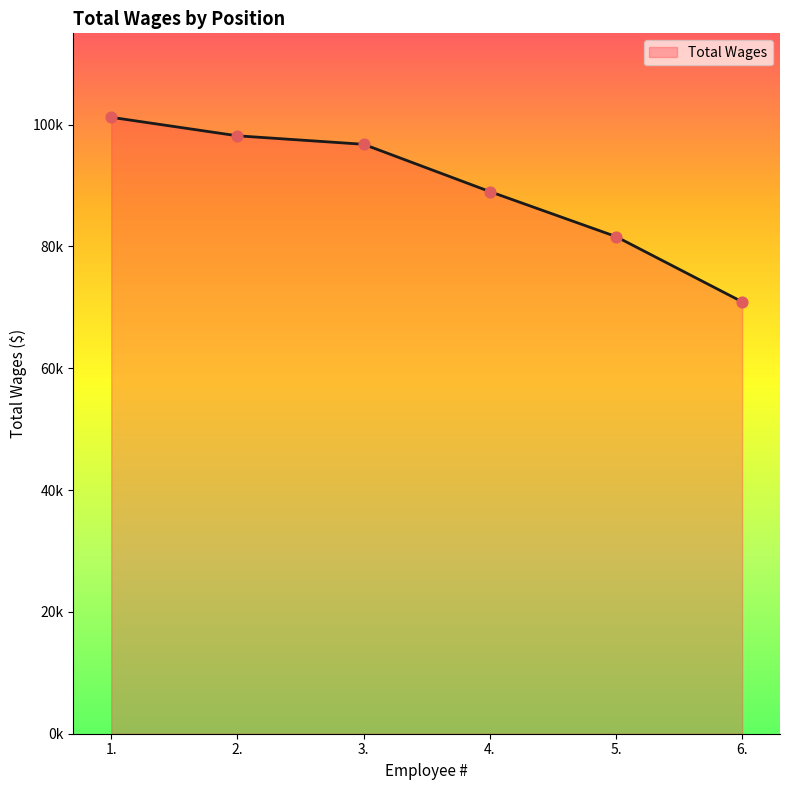

Which has a higher value, 2. or 3.?

2.